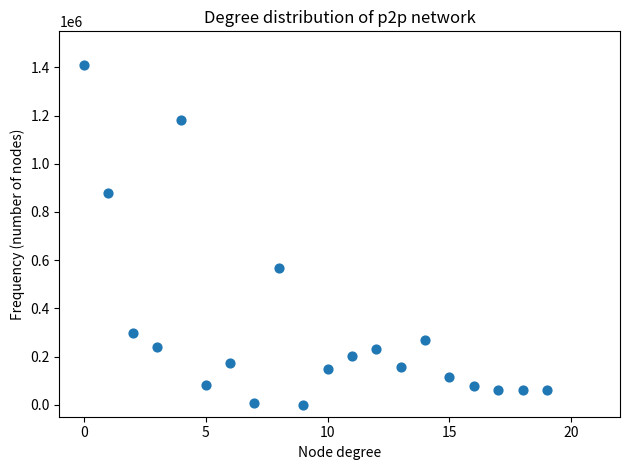

What is the range of Y values (max minus min)?

1411290.9